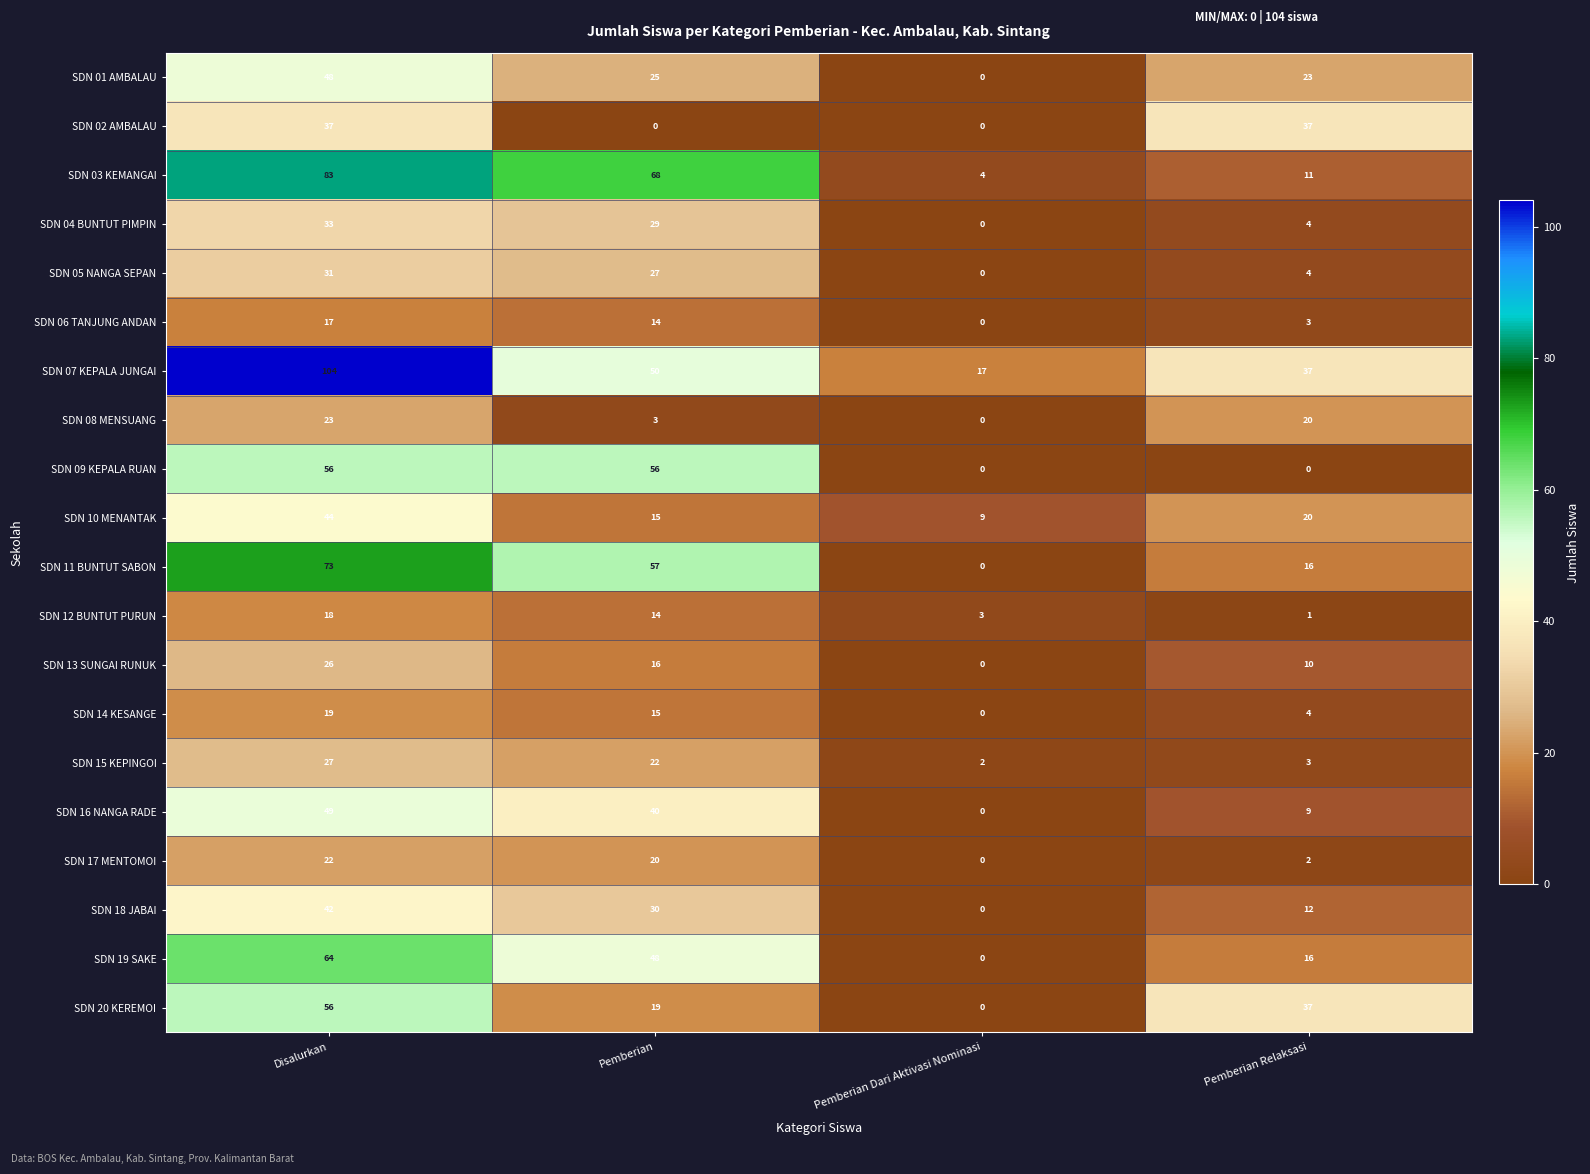

What is the difference between the SDN 13 SUNGAI RUNUK values at Disalurkan and Pemberian?

10